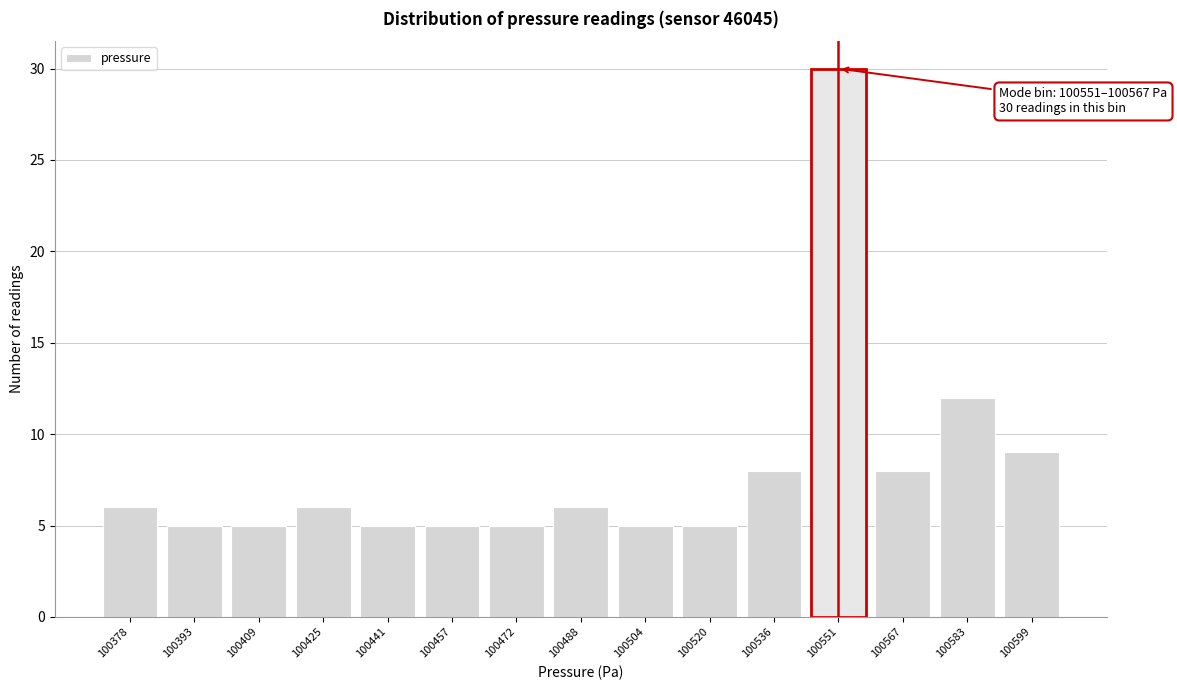

Reading left to right, what are all the values shown in this chart?

100378=6	100393=5	100409=5	100425=6	100441=5	100457=5	100472=5	100488=6	100504=5	100520=5	100536=8	100551=30	100567=8	100583=12	100599=9